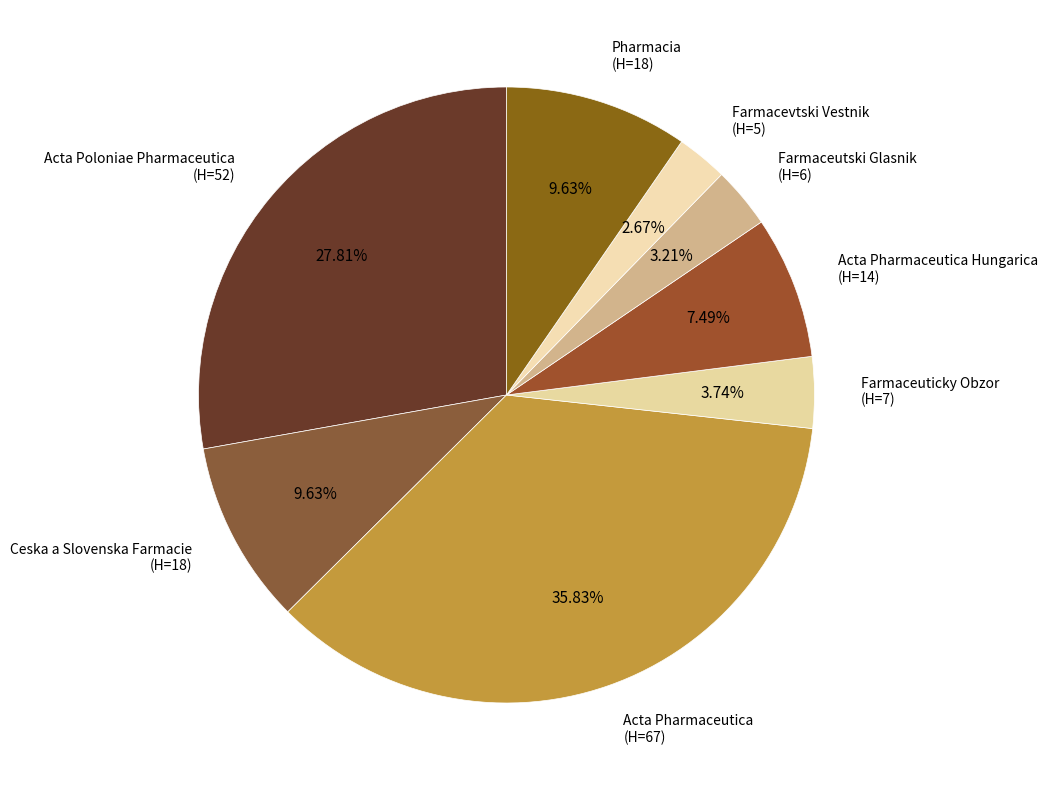

Is there a majority slice in this chart?

No